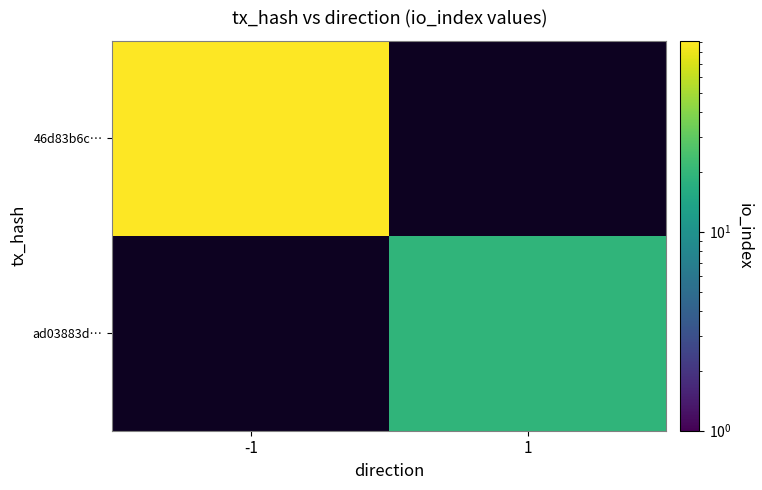

Is it true that ad03883d… equals 19.0 at 1?

True